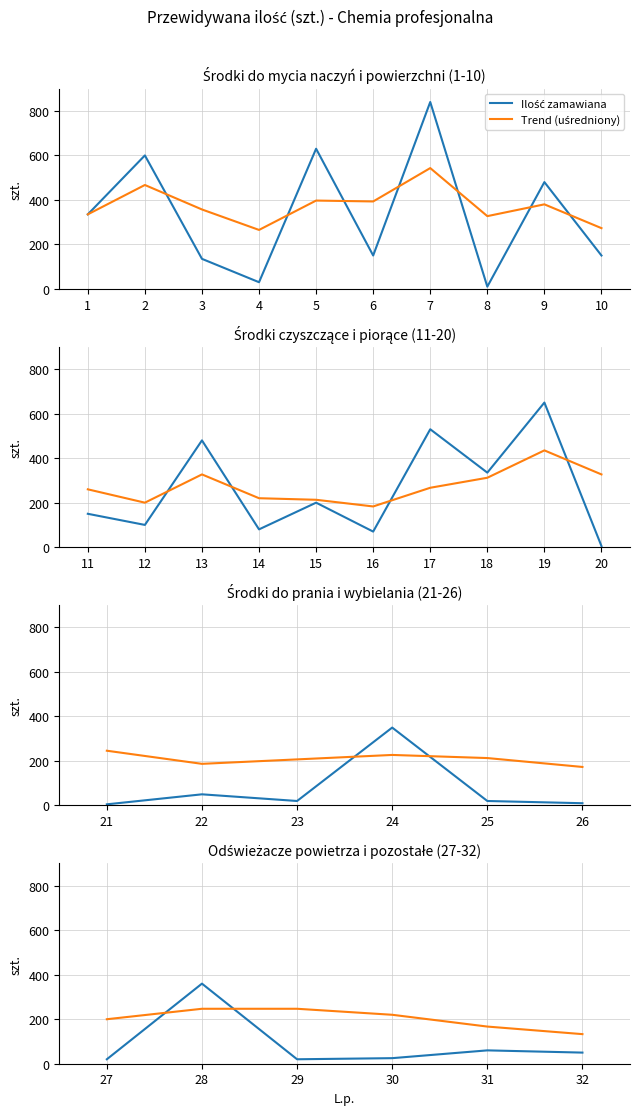

Between which two adjacent categories do Ilość zamawiana and Trend (uśredniony) first intersect?

27 and 28